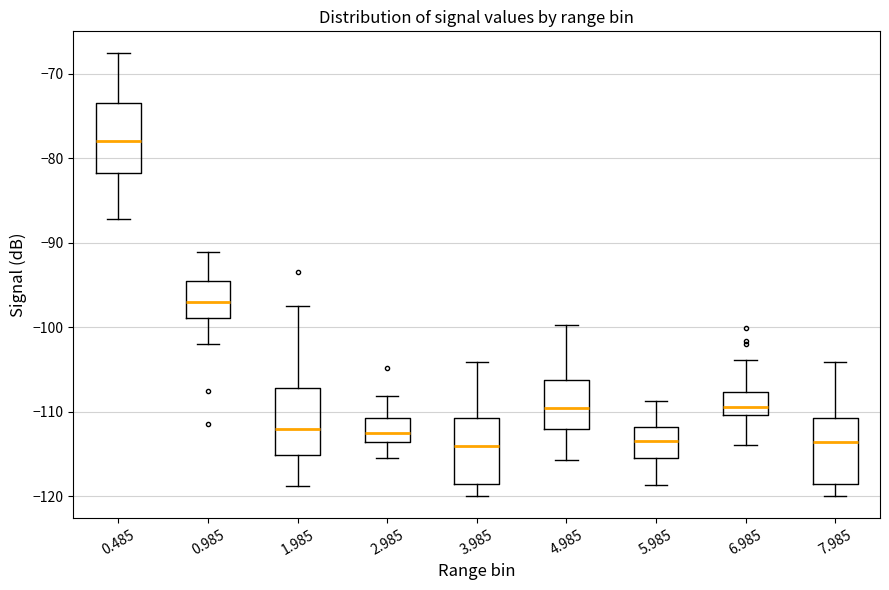

Reading left to right, transcribe this box plot: for each box, give where its median line is, the range the box spans, and where its two whiskers end, as read against the y-axis. The values are not printed on the chart, so give them approximately, as read against the axis.

0.485: median -78, box -82 to -73, whiskers -87 to -68
0.985: median -97, box -99 to -94, whiskers -102 to -91
1.985: median -112, box -115 to -107, whiskers -119 to -97
2.985: median -112, box -114 to -111, whiskers -115 to -108
3.985: median -114, box -119 to -111, whiskers -120 to -104
4.985: median -110, box -112 to -106, whiskers -116 to -100
5.985: median -113, box -115 to -112, whiskers -119 to -109
6.985: median -109, box -110 to -108, whiskers -114 to -104
7.985: median -114, box -119 to -111, whiskers -120 to -104